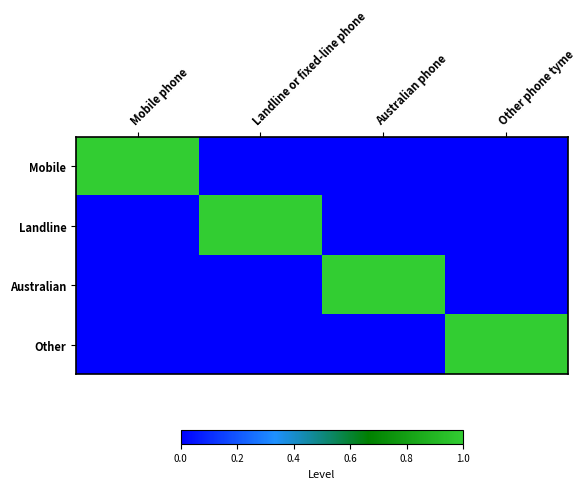

Which series changed the most between Australian phone and Other phone tyme?

Australian